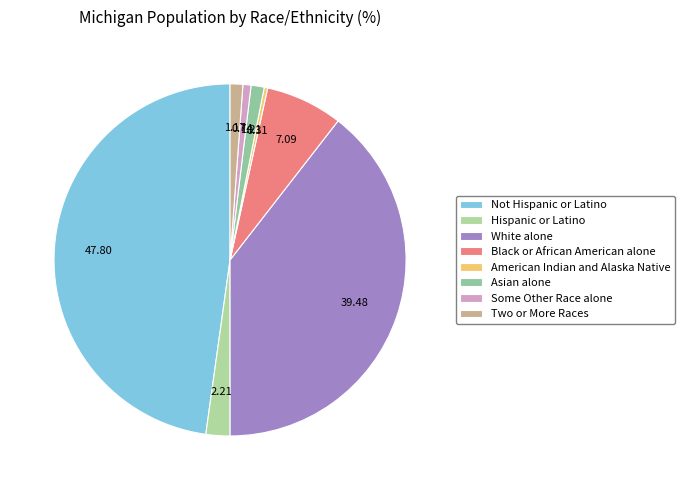

Is there any slice that represents more than half of the pie?

No